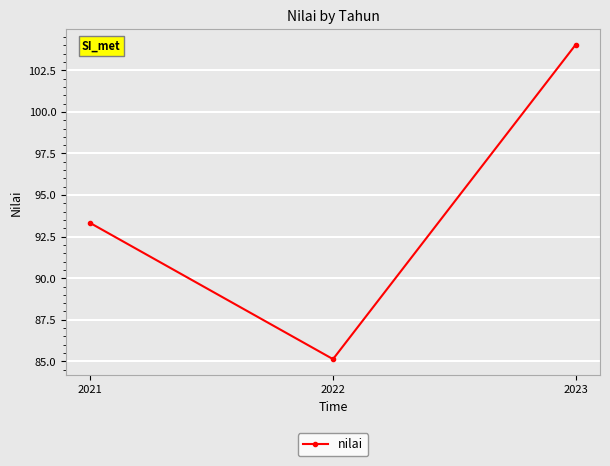

Where does the data first go above 93?

2021